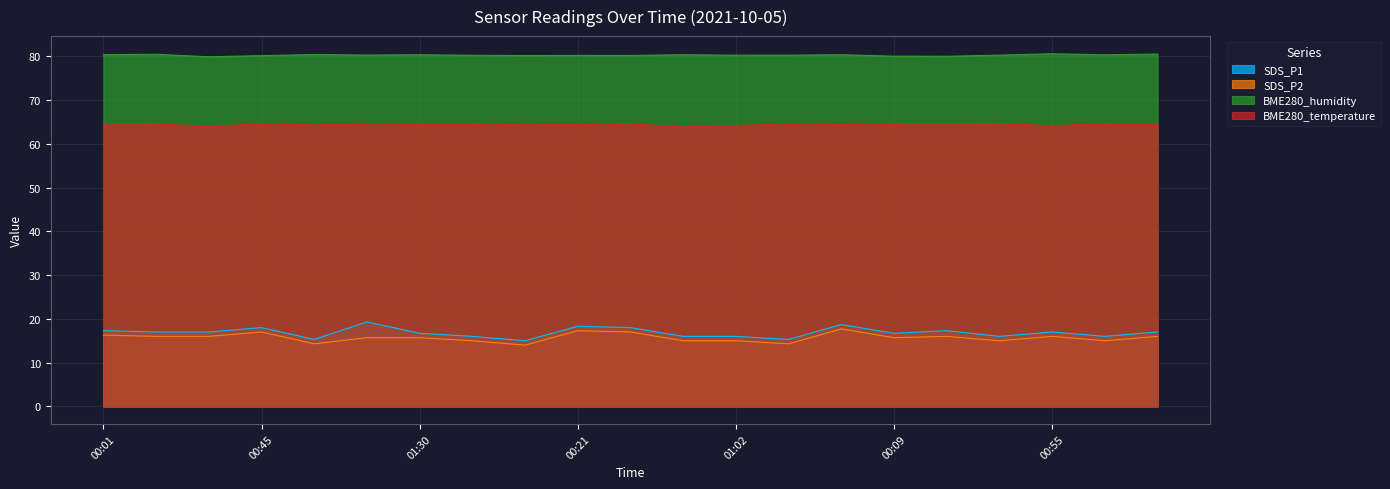

True or false: SDS_P1 and SDS_P2 intersect in this chart.

False